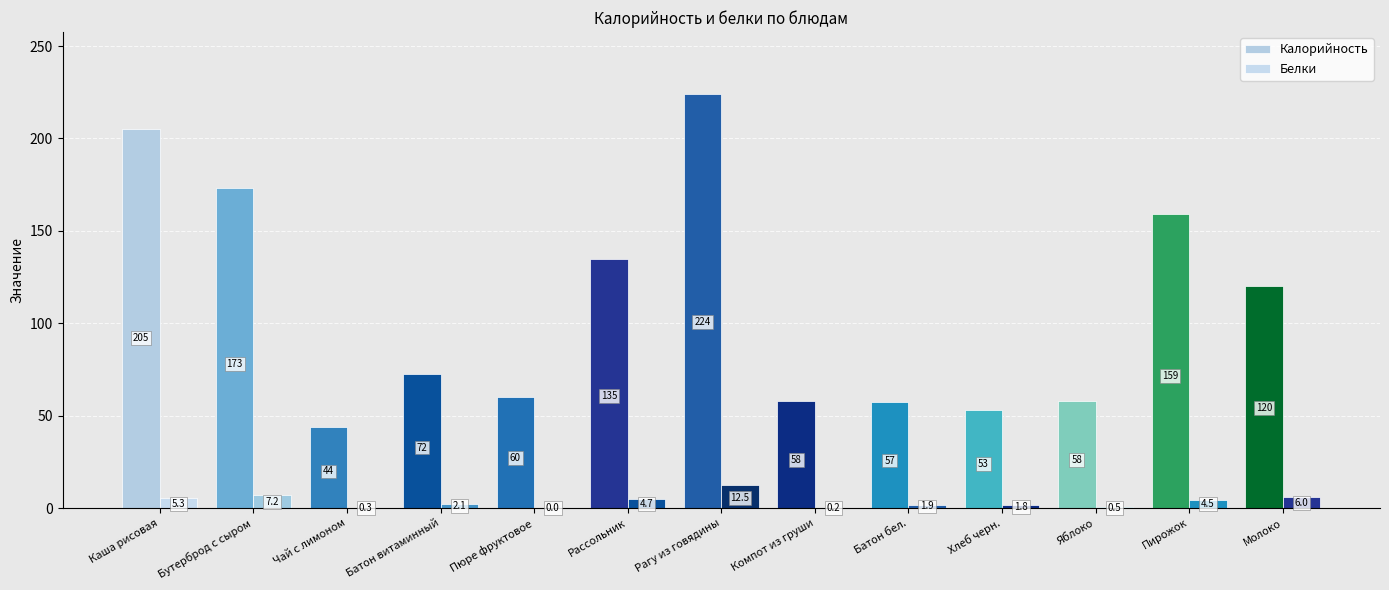

How many data points in Калорийность are above 72?

7